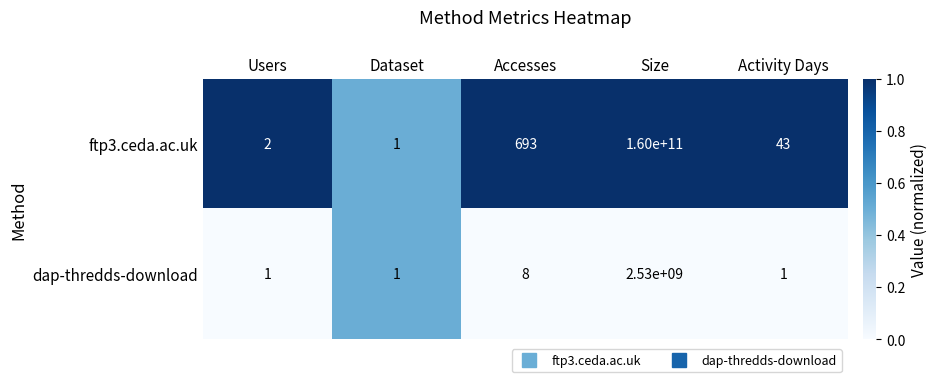

How many distinct data groups are displayed?

2